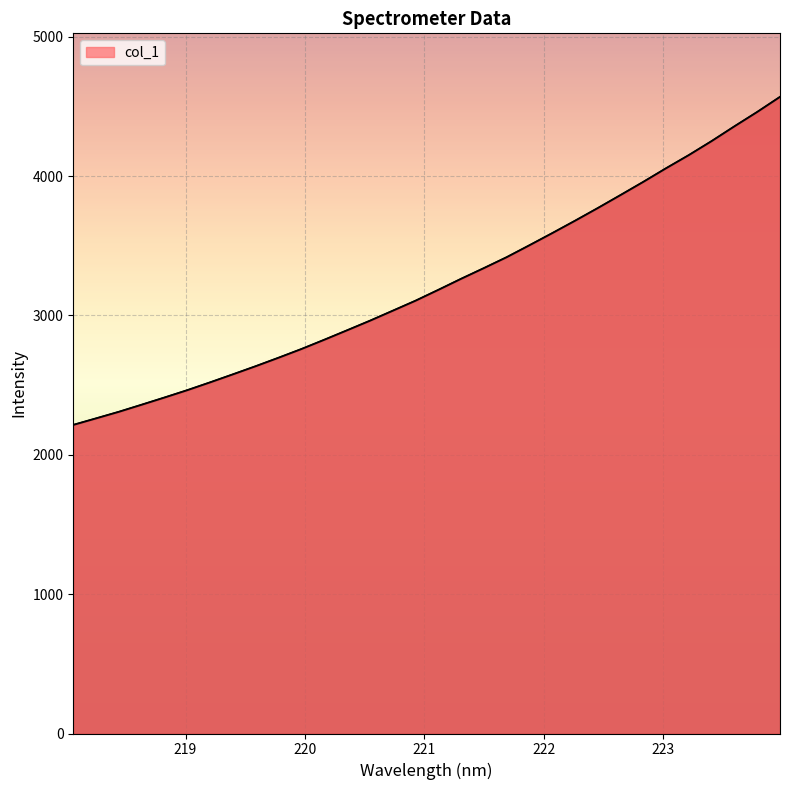

True or false: the data has more than 2 interior local peaks.

False